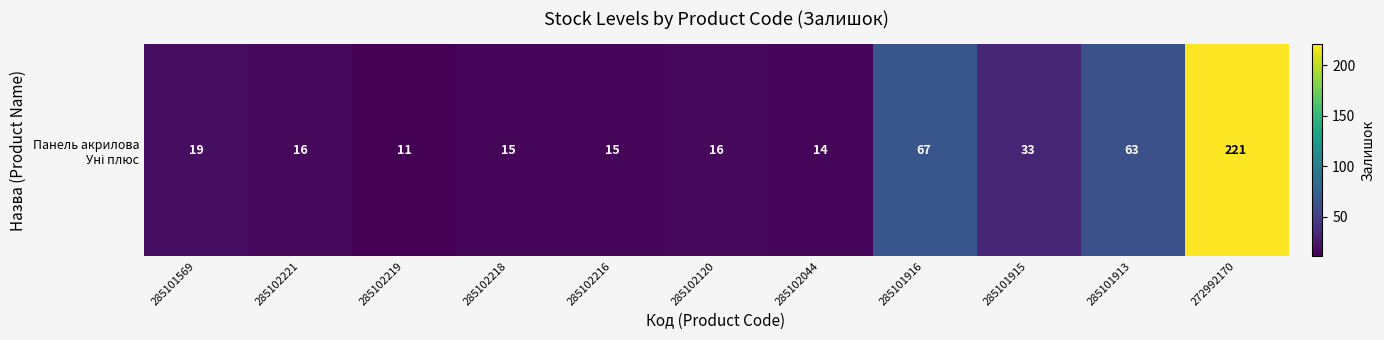

Reading left to right, transcribe all the data shown in this chart.

285101569=19	285102221=16	285102219=11	285102218=15	285102216=15	285102120=16	285102044=14	285101916=67	285101915=33	285101913=63	272992170=221